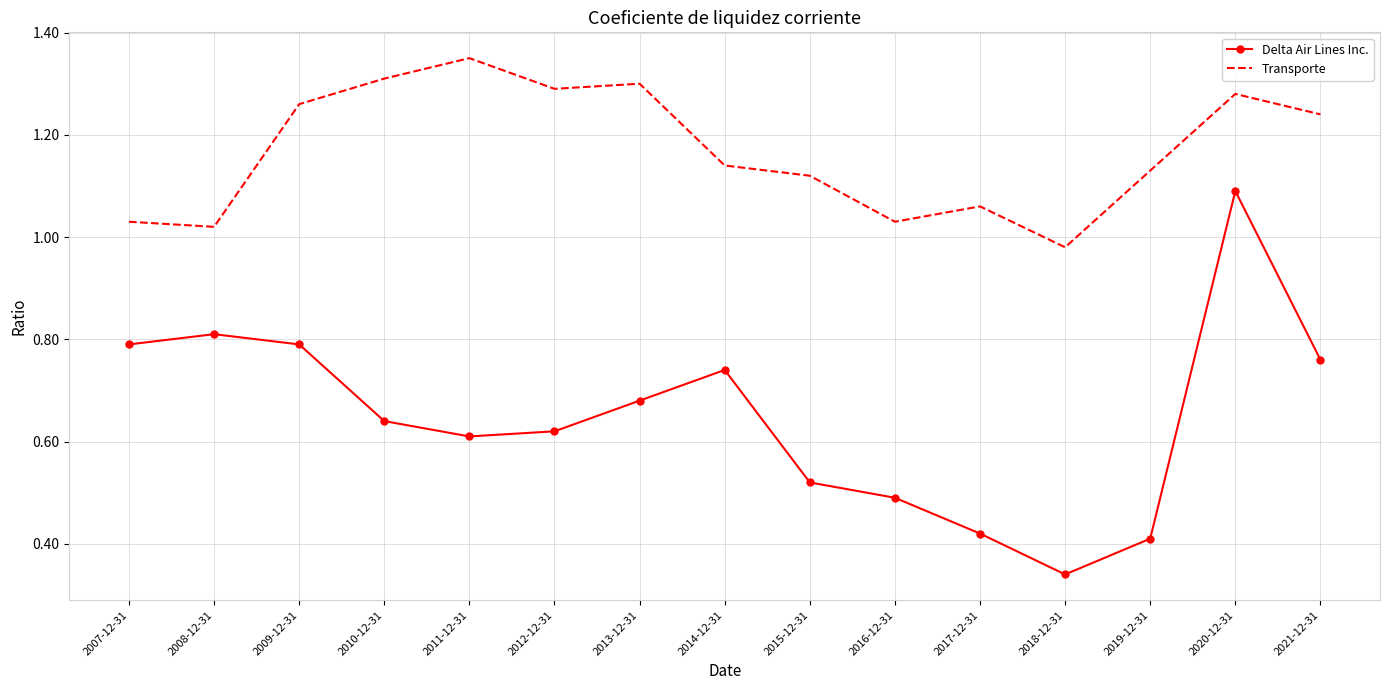

Count the Delta Air Lines Inc. values in the range 0 to 1.

14